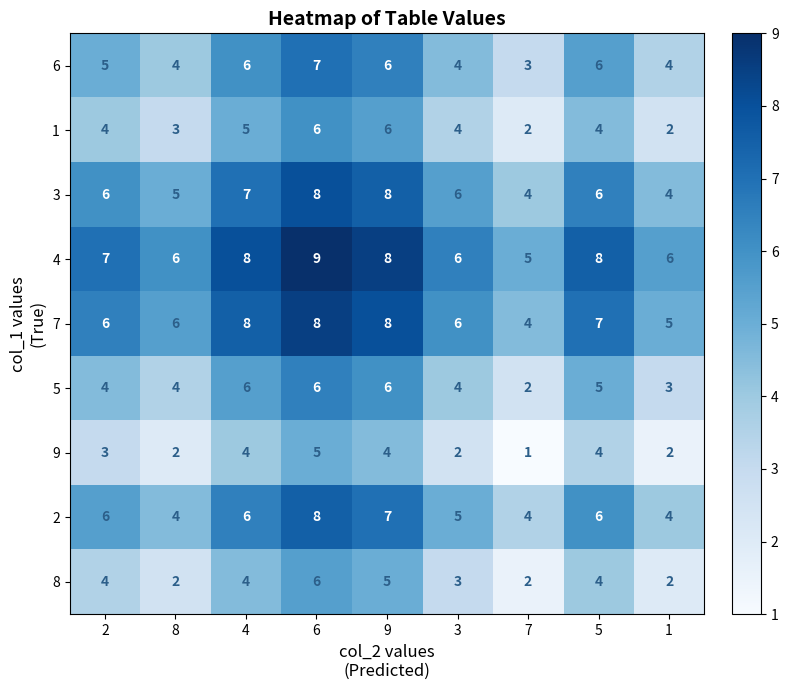

What is the difference between the second highest and second lowest values in the 2 series?

3